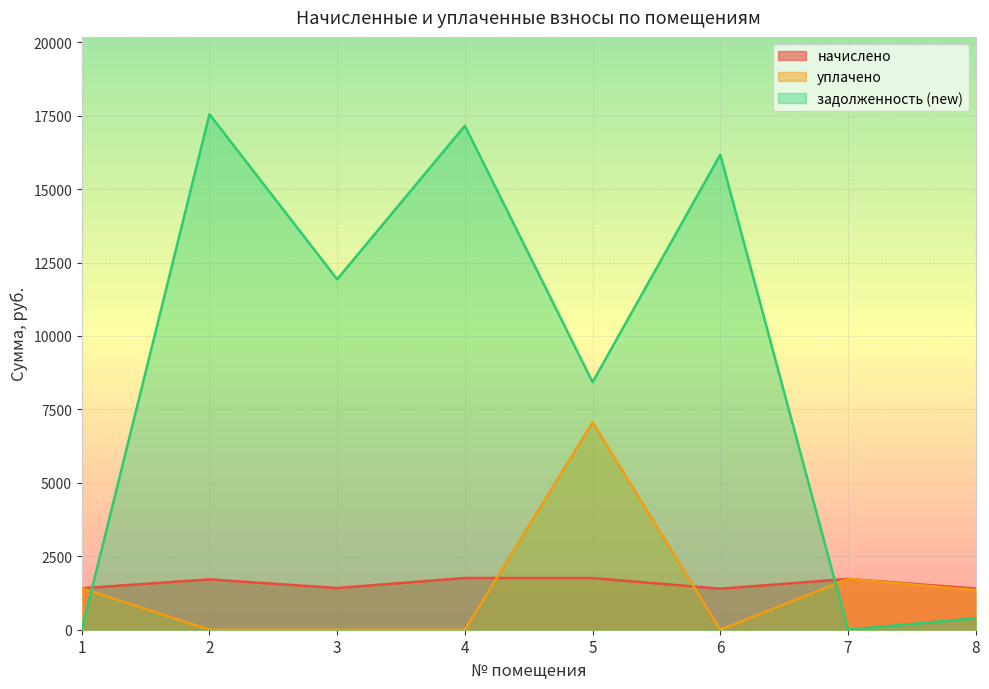

The начислено series shows 1402.4 at 8. True or false?

True